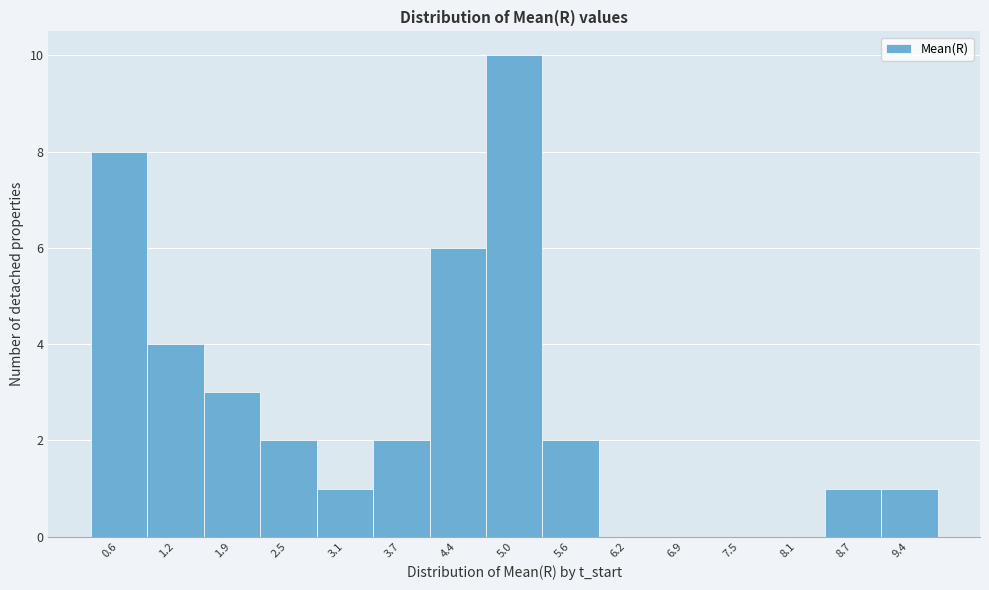

What is the change in value from 0.6 to 1.9?

-5